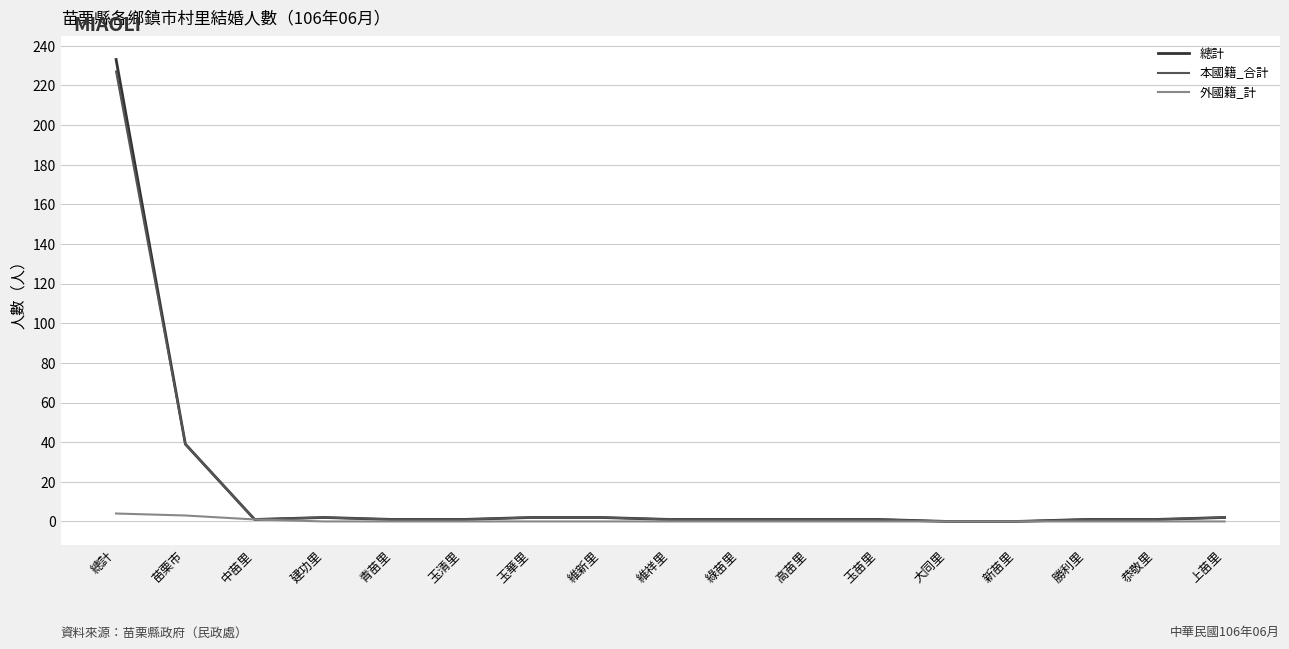

Which series has the largest range (max minus min)?

總計